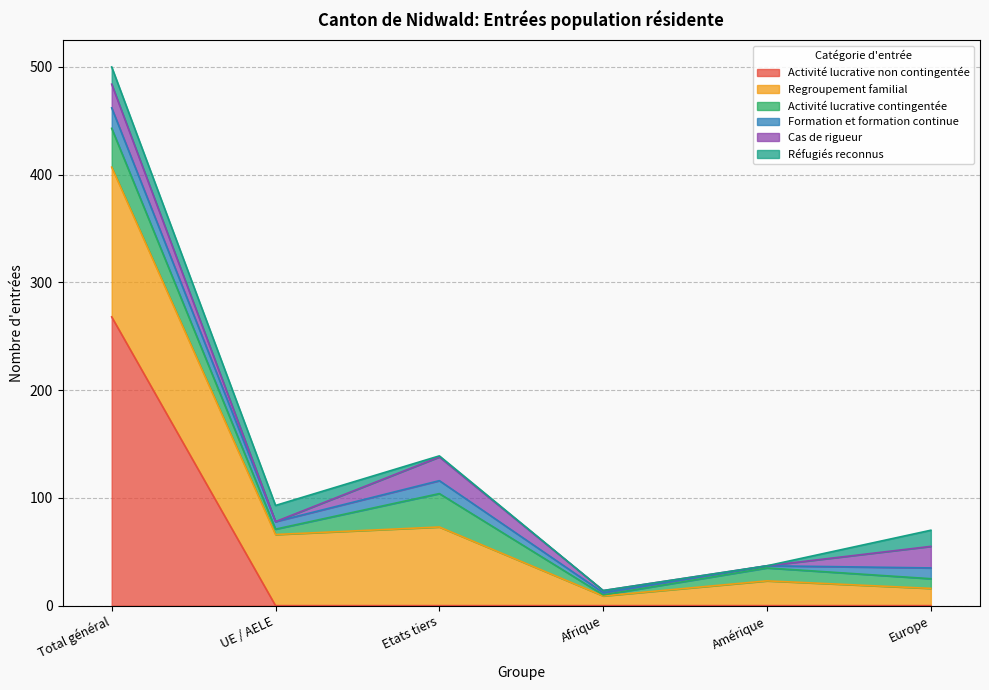

The Formation et formation continue series shows 12 at Etats tiers. True or false?

True